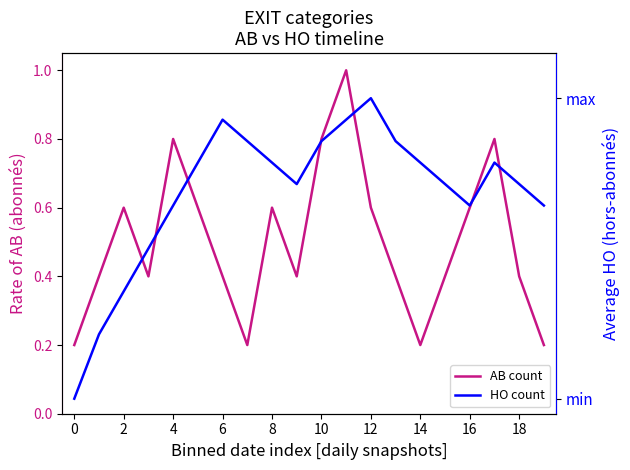

Which series has the largest range (max minus min)?

HO count